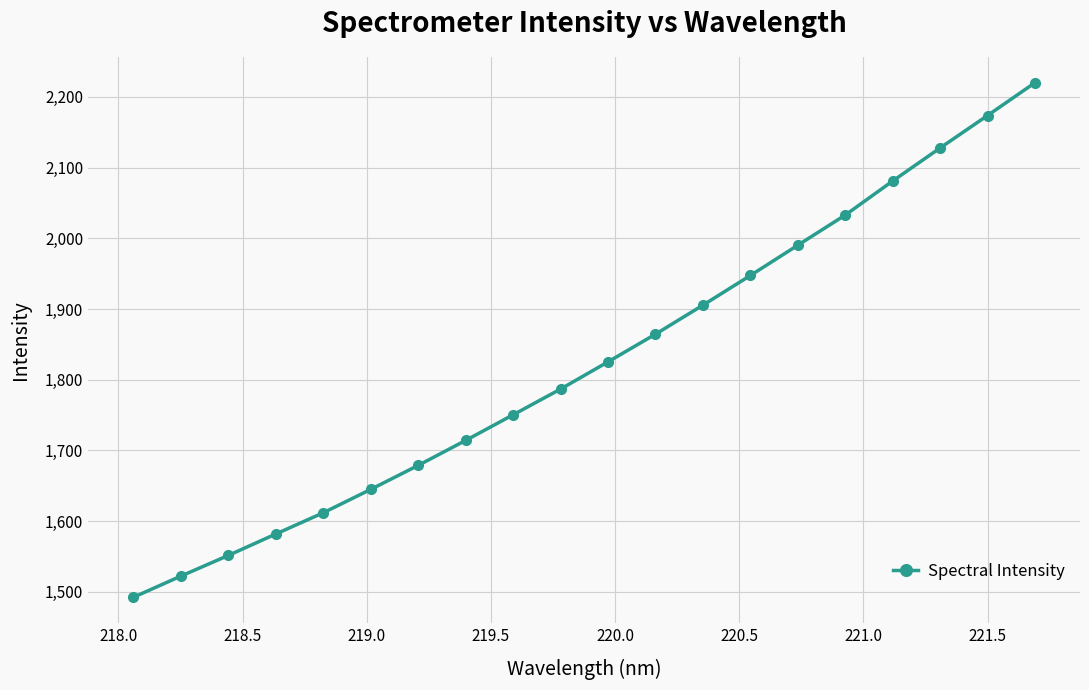

How many values are below 1825?

10